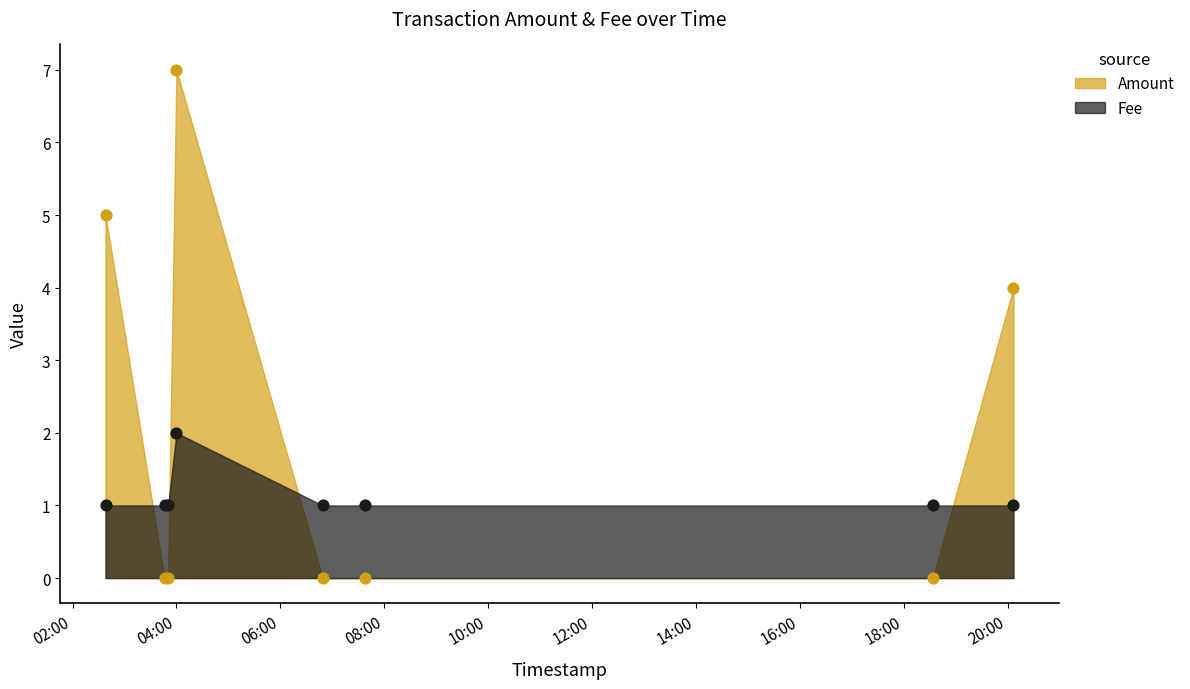

Which series has the largest Y range (max minus min)?

Amount